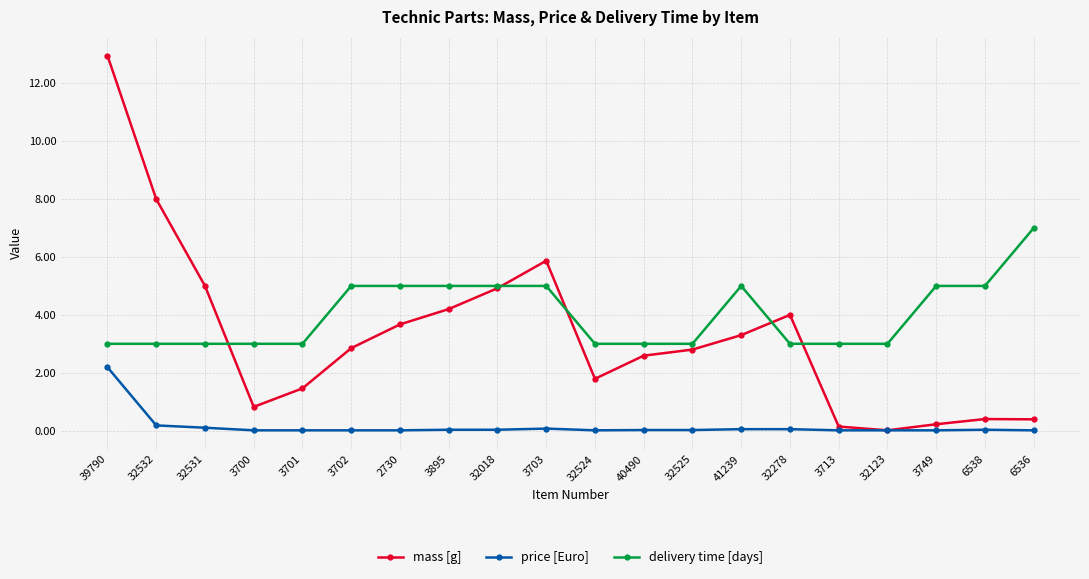

At which category is the sum across all series the highest?

39790